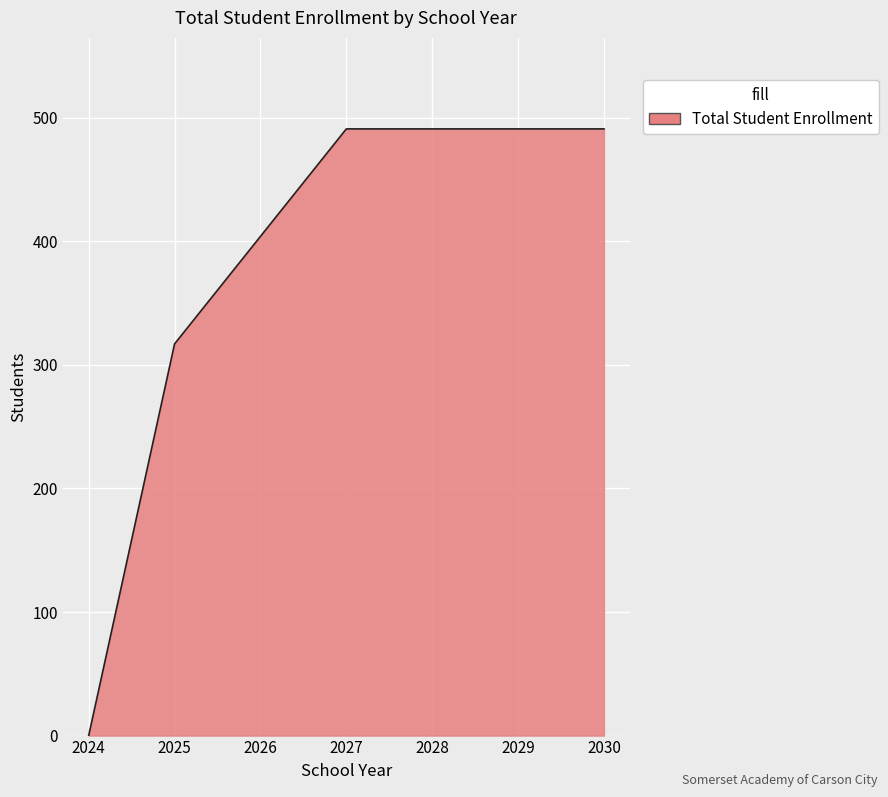

How many lines are shown in the chart?

1